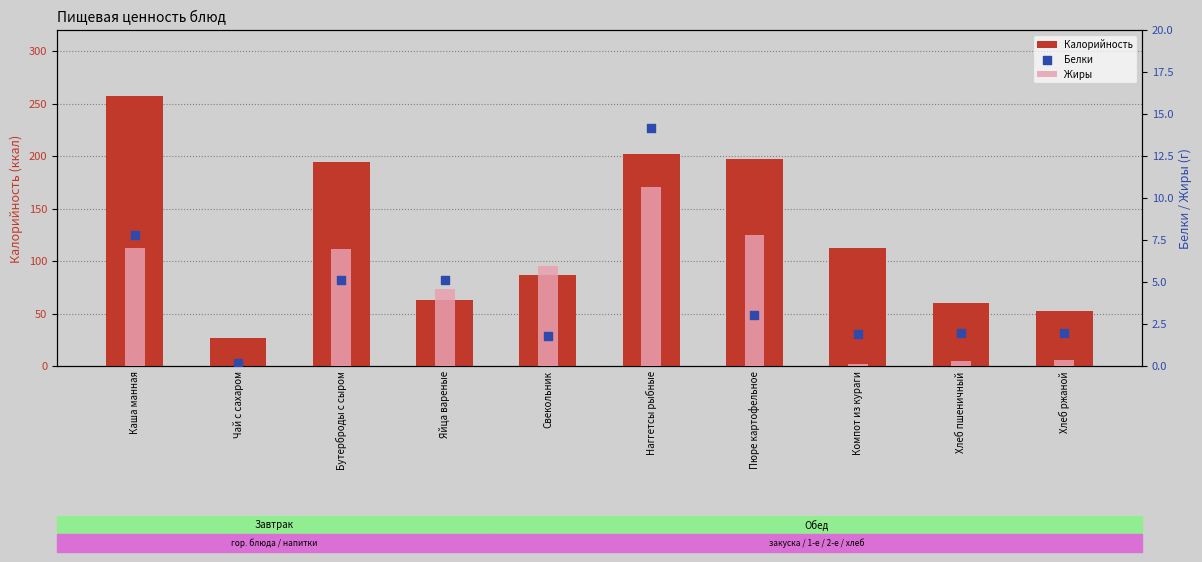

What is the total value across all series at Компот из кураги?

114.4